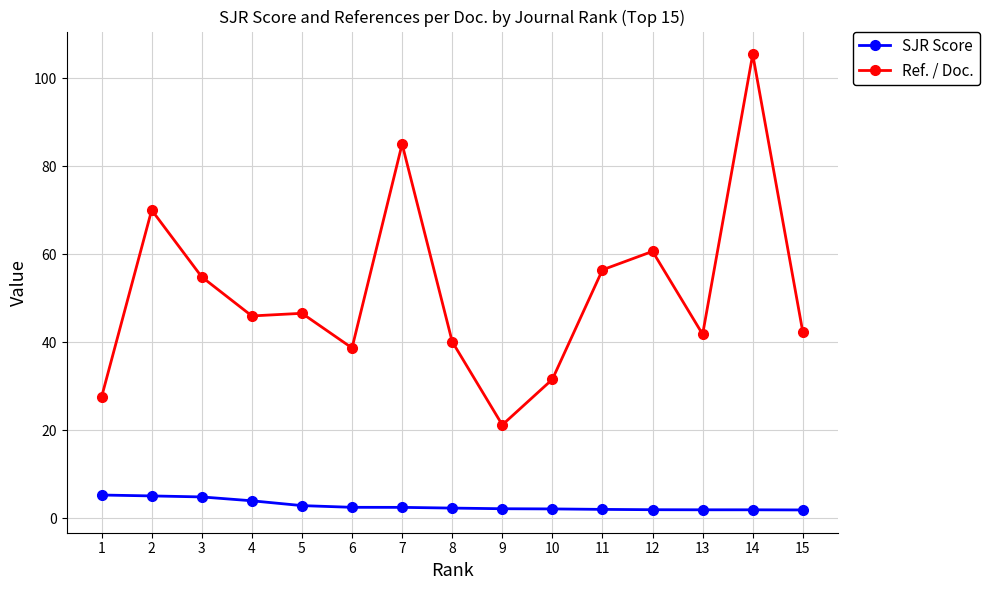

True or false: Ref. / Doc. has more than 0 interior local peaks.

True